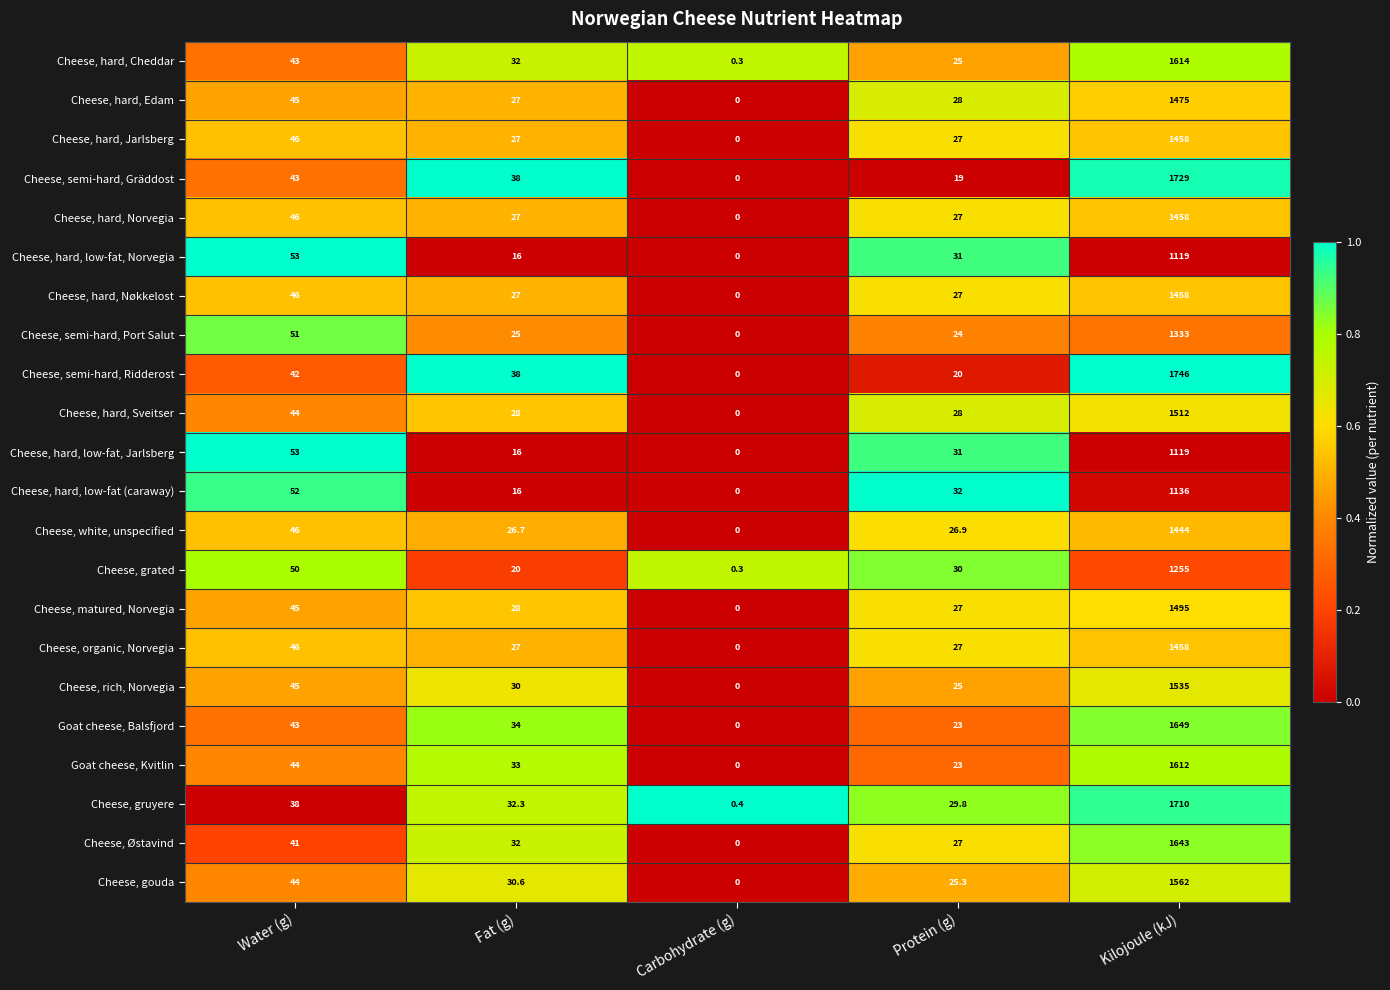

The Cheese, hard, low-fat, Norvegia series shows 1469.6 at Kilojoule (kJ). True or false?

False